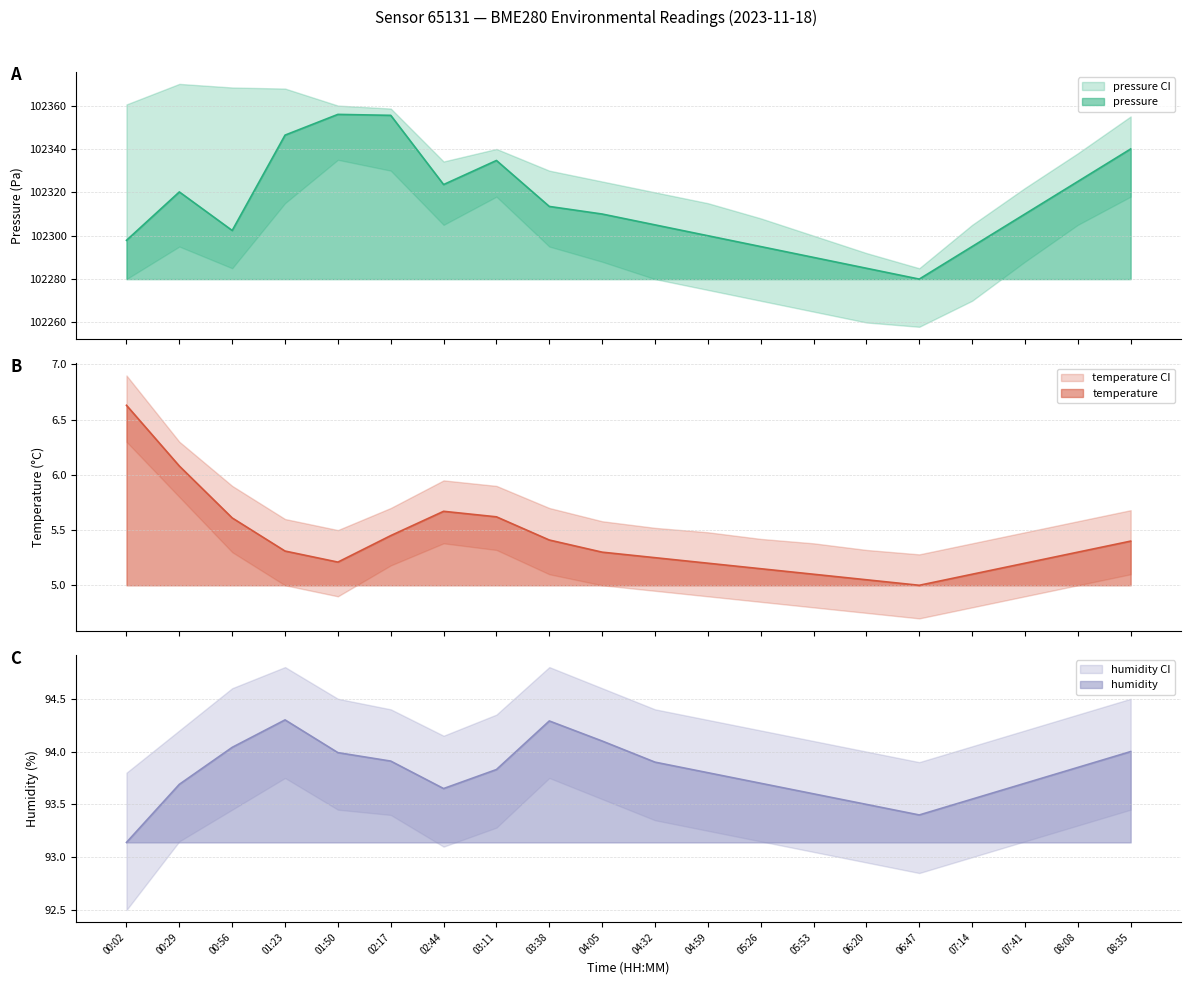

Which category has the highest value in the pressure series?

01:50